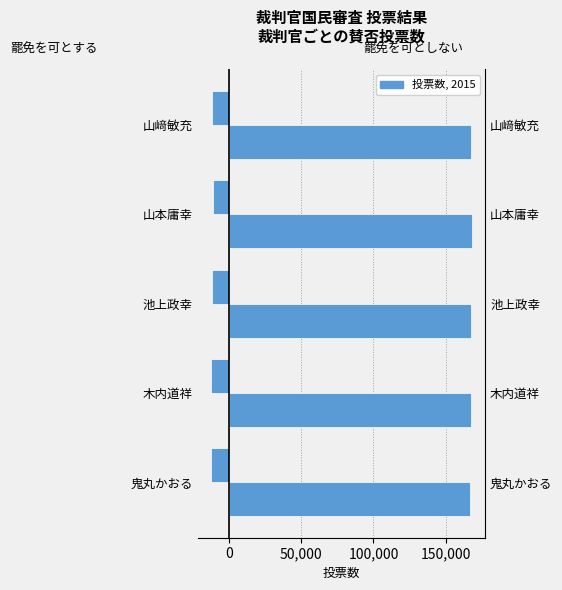

What is the sum of all 罷免を可とする投票の数 values?

-59526